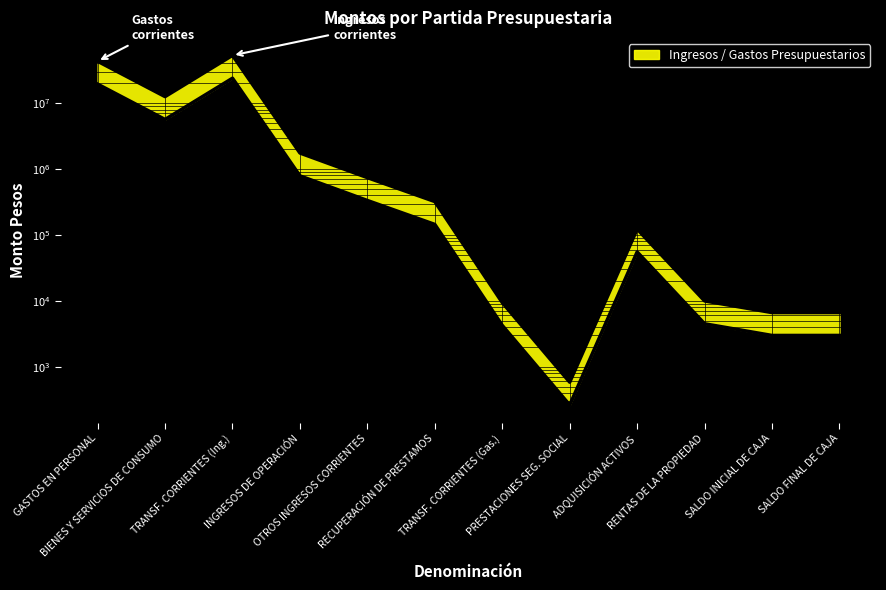

At which category does the chart reach its peak across all series?

TRANSF. CORRIENTES (Ing.)